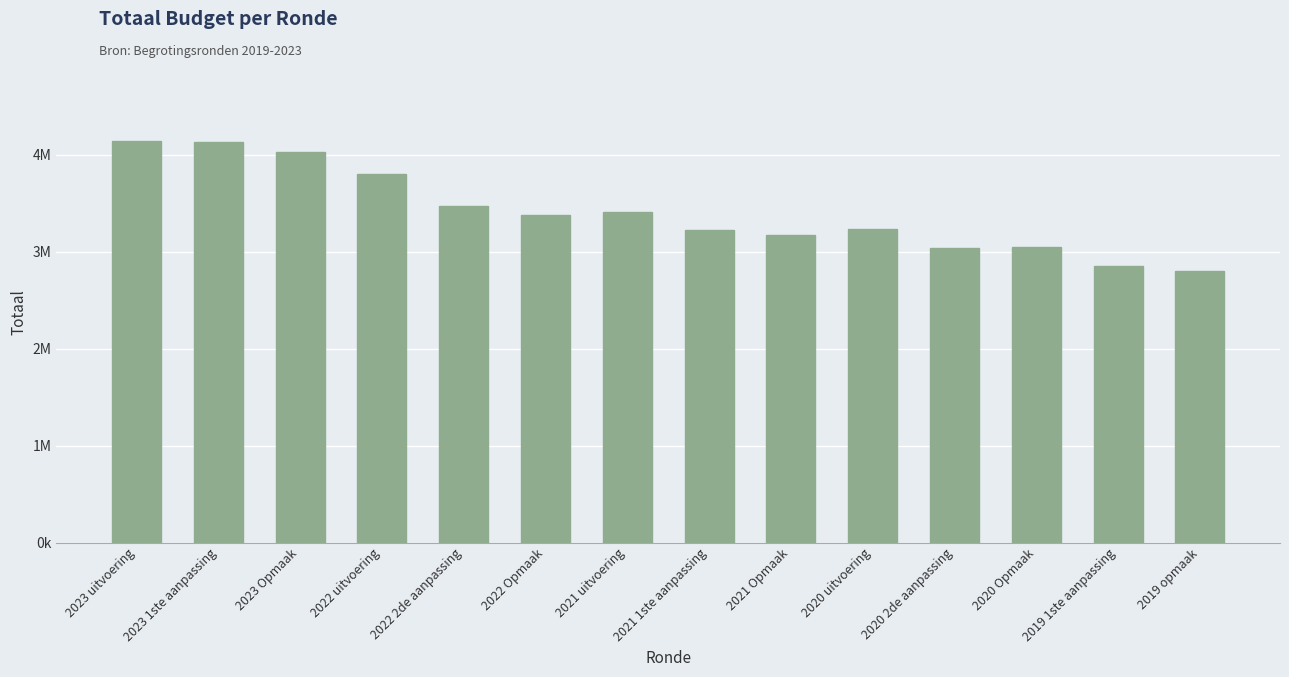

What is the label of the 9th bar from the left?

2021 Opmaak